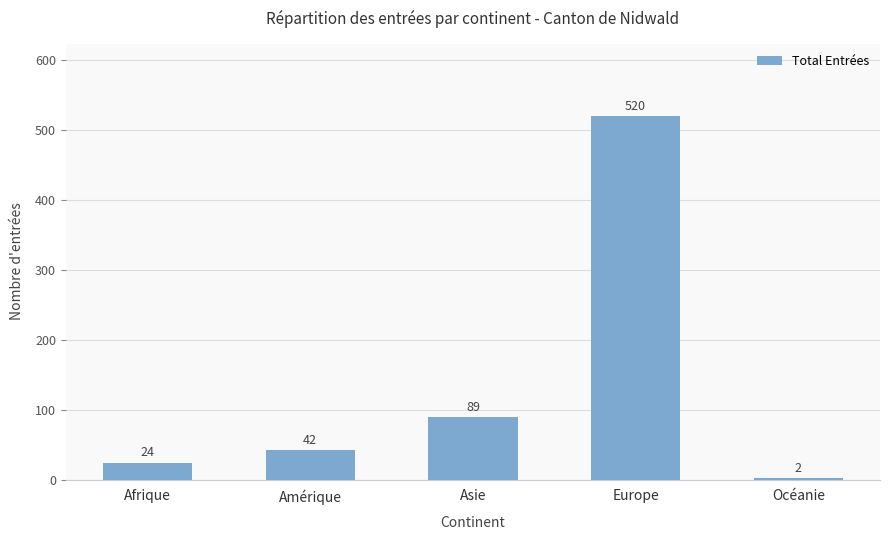

Is it true that the value at Asie is 89?

True